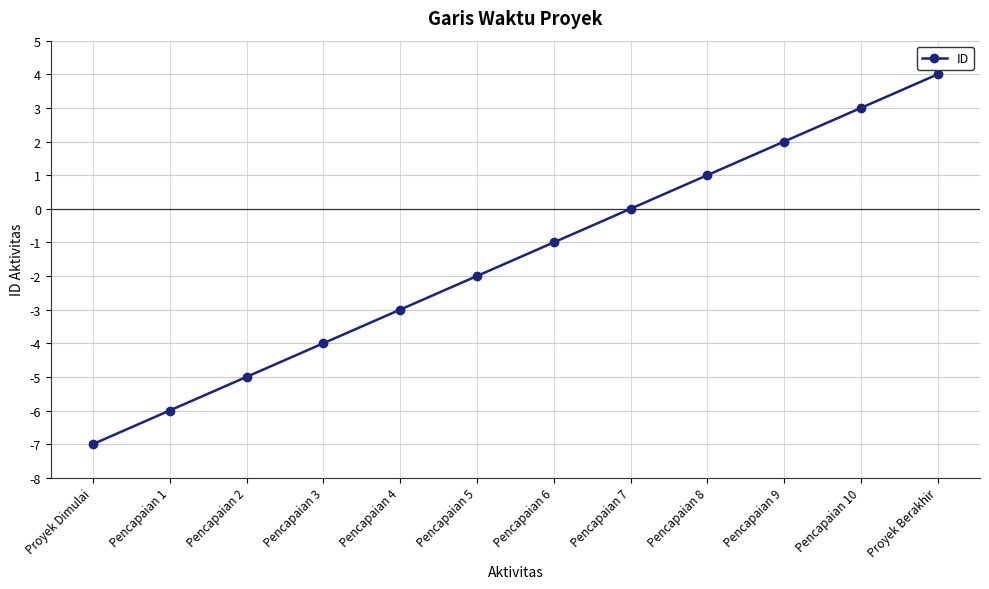

Is it true that the value at Pencapaian 6 is -1?

True